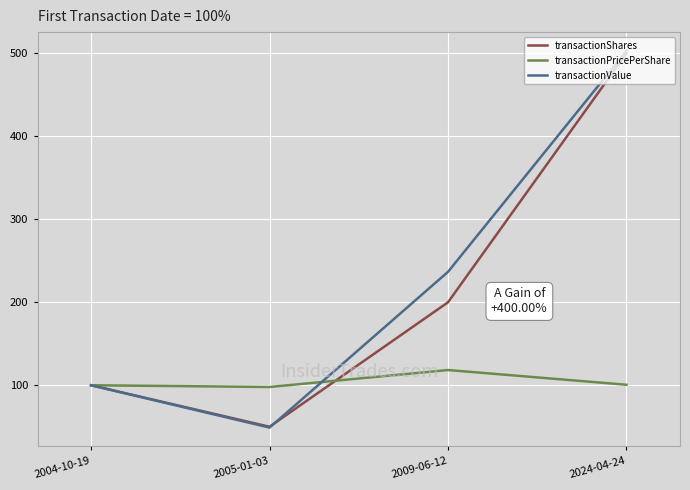

At which label is transactionShares closest to 275?

2009-06-12